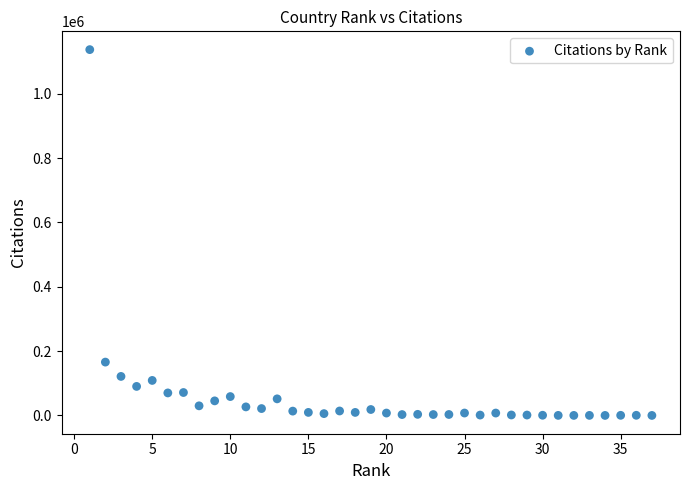

What Y value in the scatter plot is closest to 568584?

165807